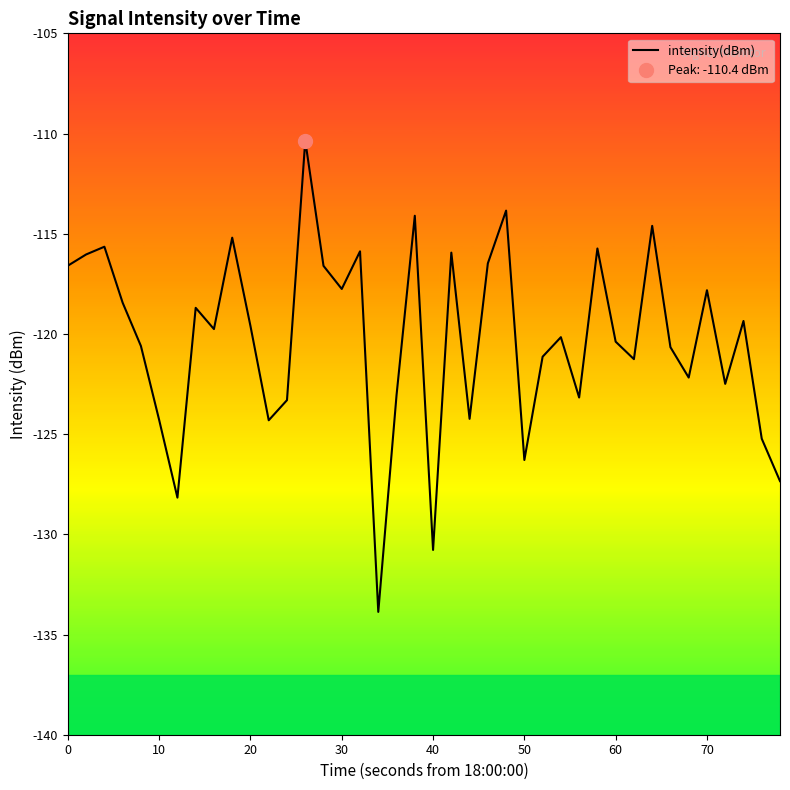

Reading left to right, transcribe all the data shown in this chart.

-116.6	-116.0	-115.6	-118.4	-120.6	-124.3	-128.2	-118.7	-119.8	-115.2	-119.6	-124.3	-123.3	-110.4	-116.6	-117.8	-115.9	-133.9	-123.1	-114.1	-130.8	-115.9	-124.2	-116.5	-113.8	-126.3	-121.1	-120.2	-123.2	-115.7	-120.4	-121.3	-114.6	-120.7	-122.2	-117.8	-122.5	-119.4	-125.2	-127.3